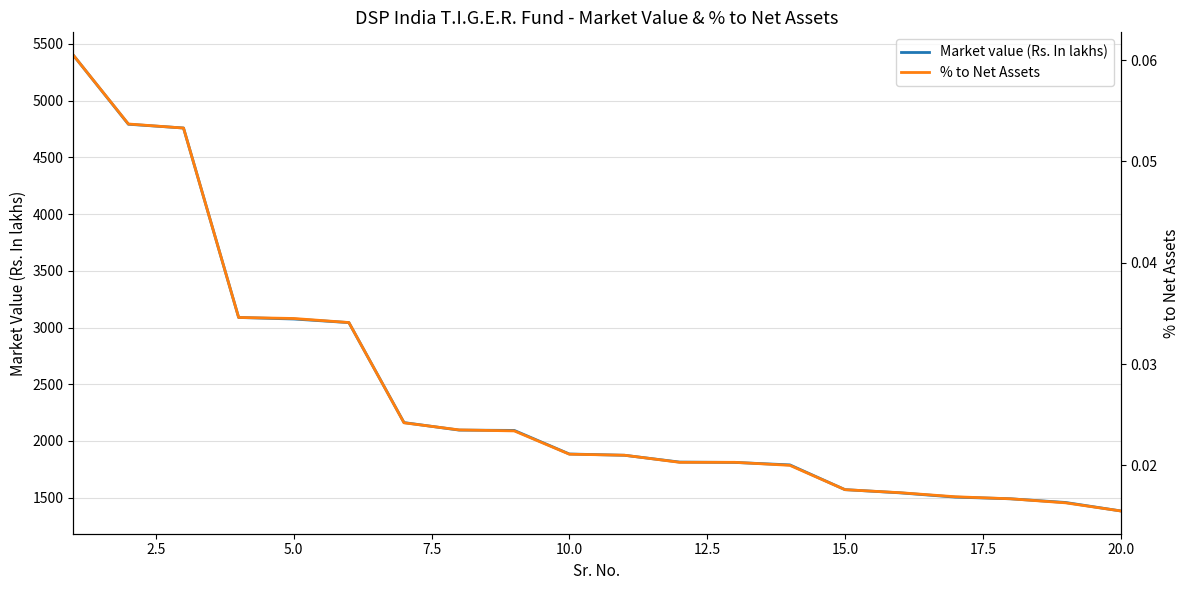

What is the highest value of the Market value (Rs. In lakhs) series?

5401.5